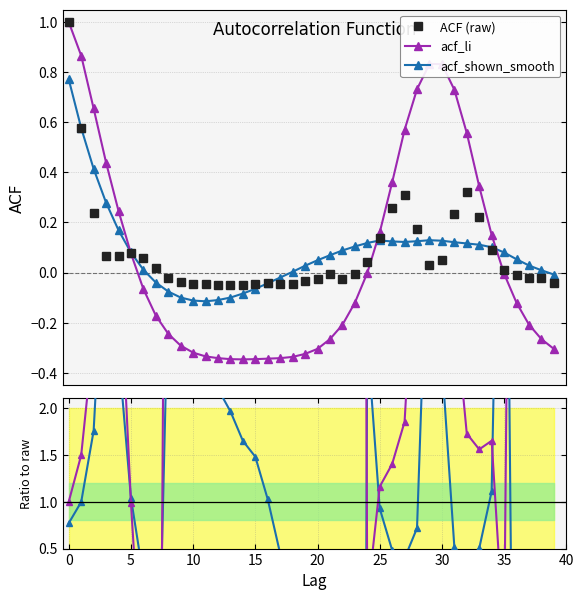

How many lines are shown in the chart?

5